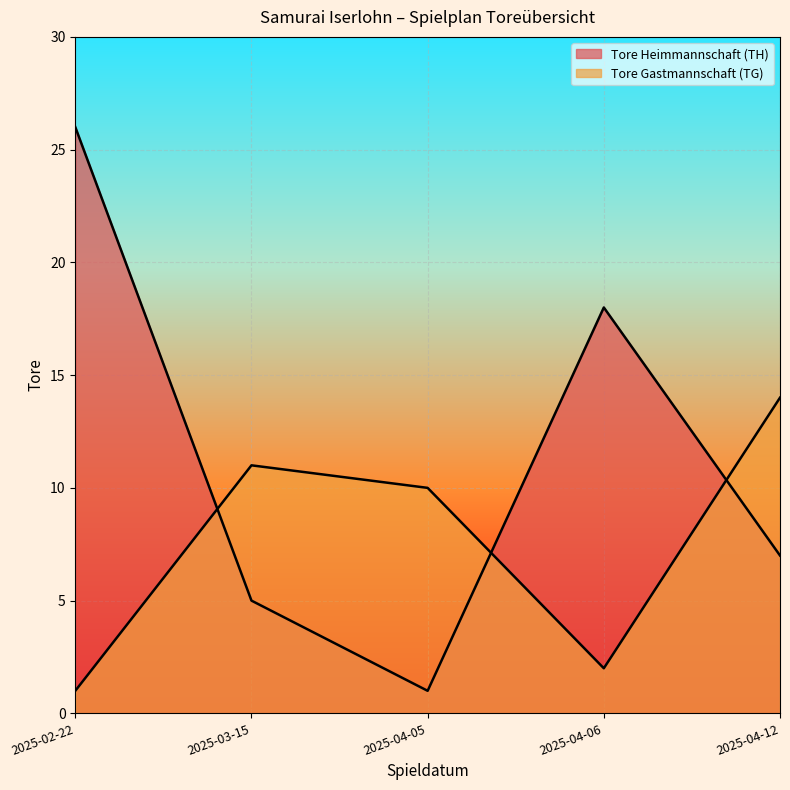

At which label does Tore Gastmannschaft (TG) first exceed 10?

2025-03-15